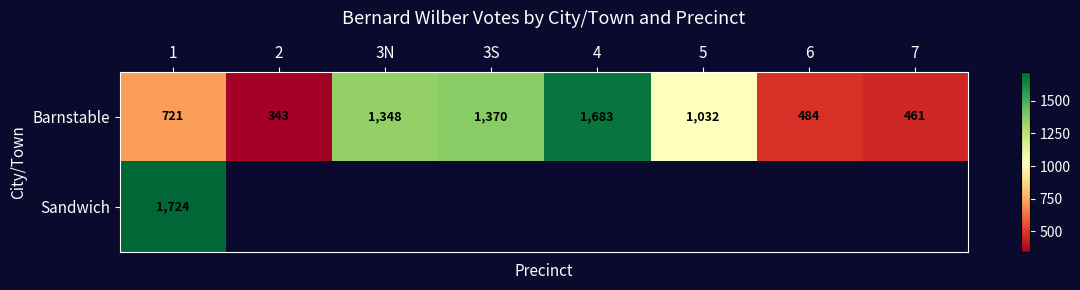

Which category has the highest value in the Barnstable series?

4